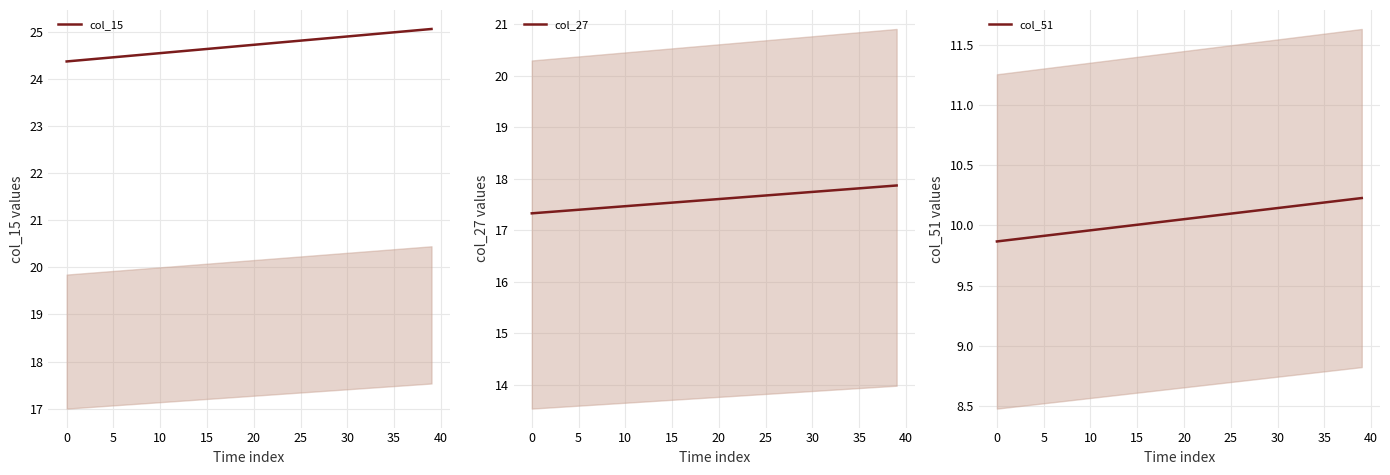

What is the maximum value for col_27?

17.9